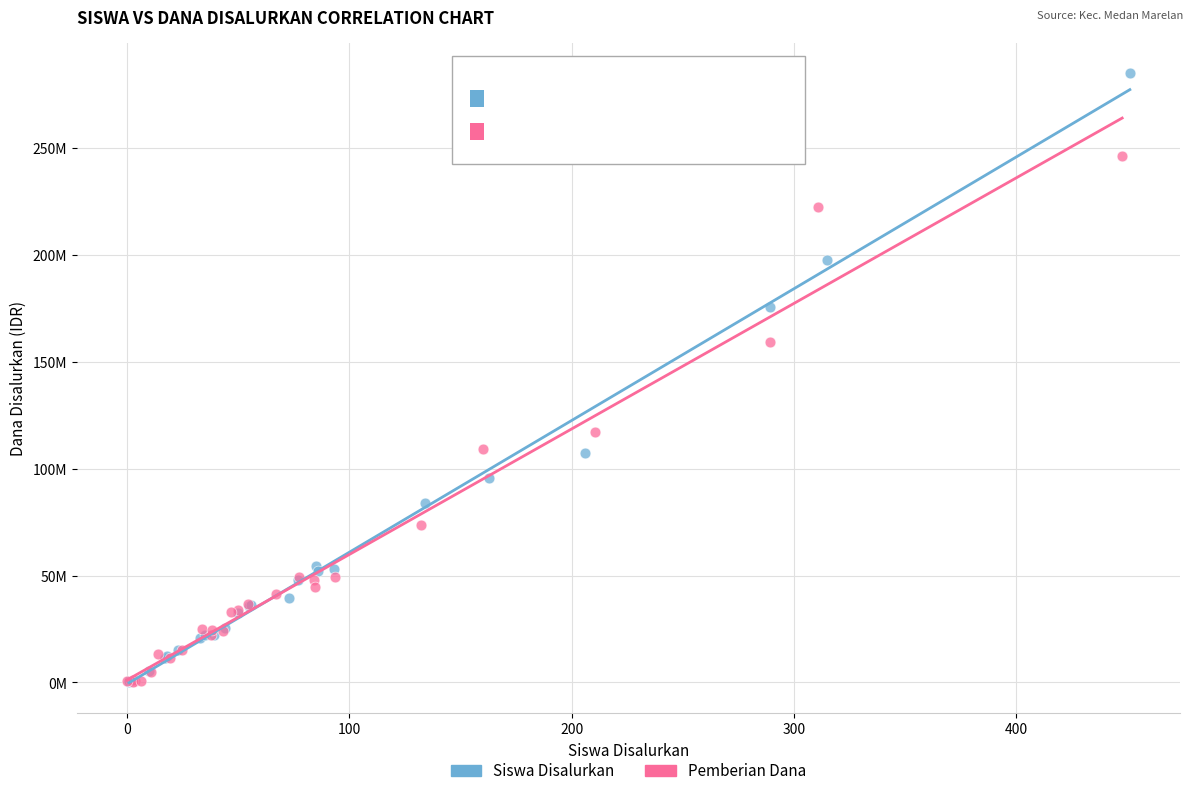

What are all the series names shown in the legend?

Siswa Disalurkan, Pemberian Dana